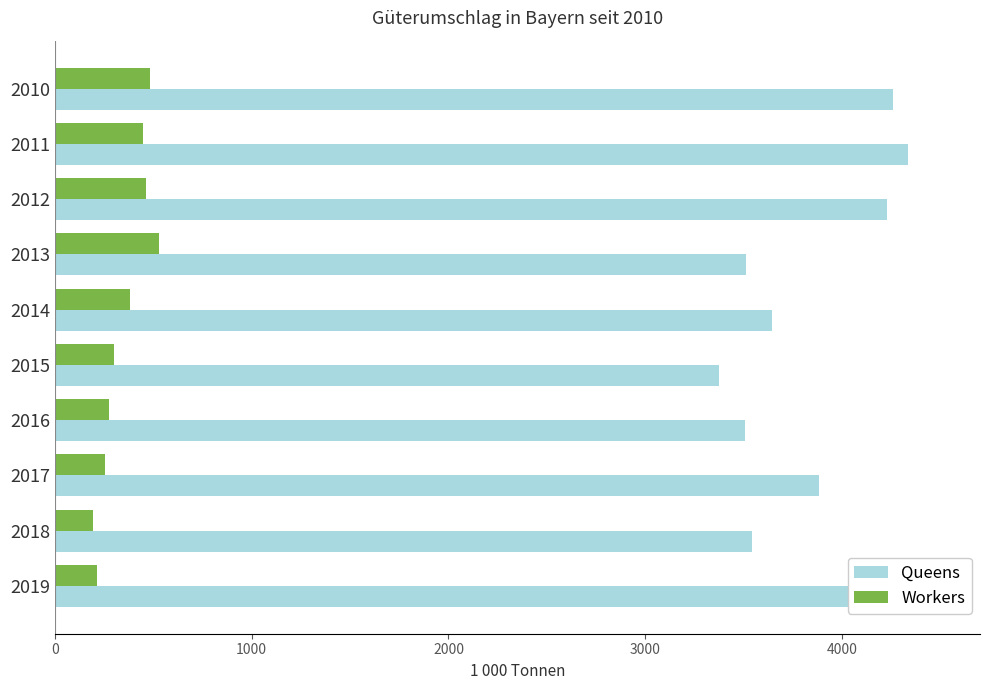

Reading left to right, what are all the values shown in this chart?

Queens: 4260	4337	4230	3515	3643	3377	3509	3884	3541	4478
Workers: 481	448	464	529	379	302	274	255	192	213